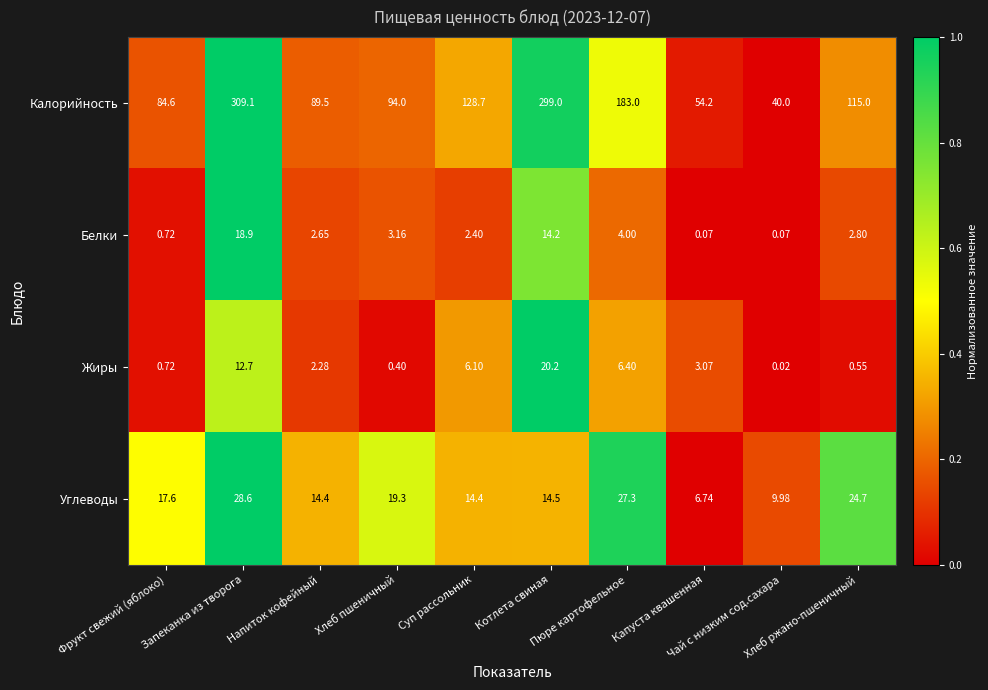

Which series has the largest total across all categories?

Калорийность